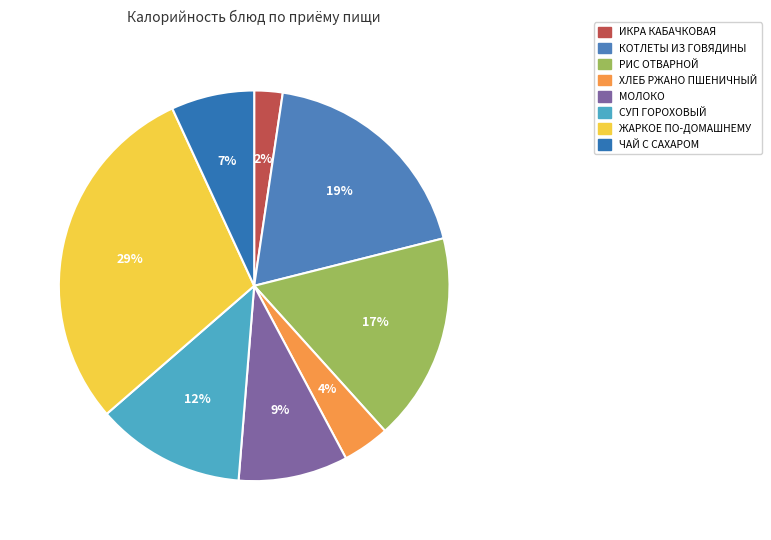

The КОТЛЕТЫ ИЗ ГОВЯДИНЫ slice represents 19% of the pie. True or false?

True